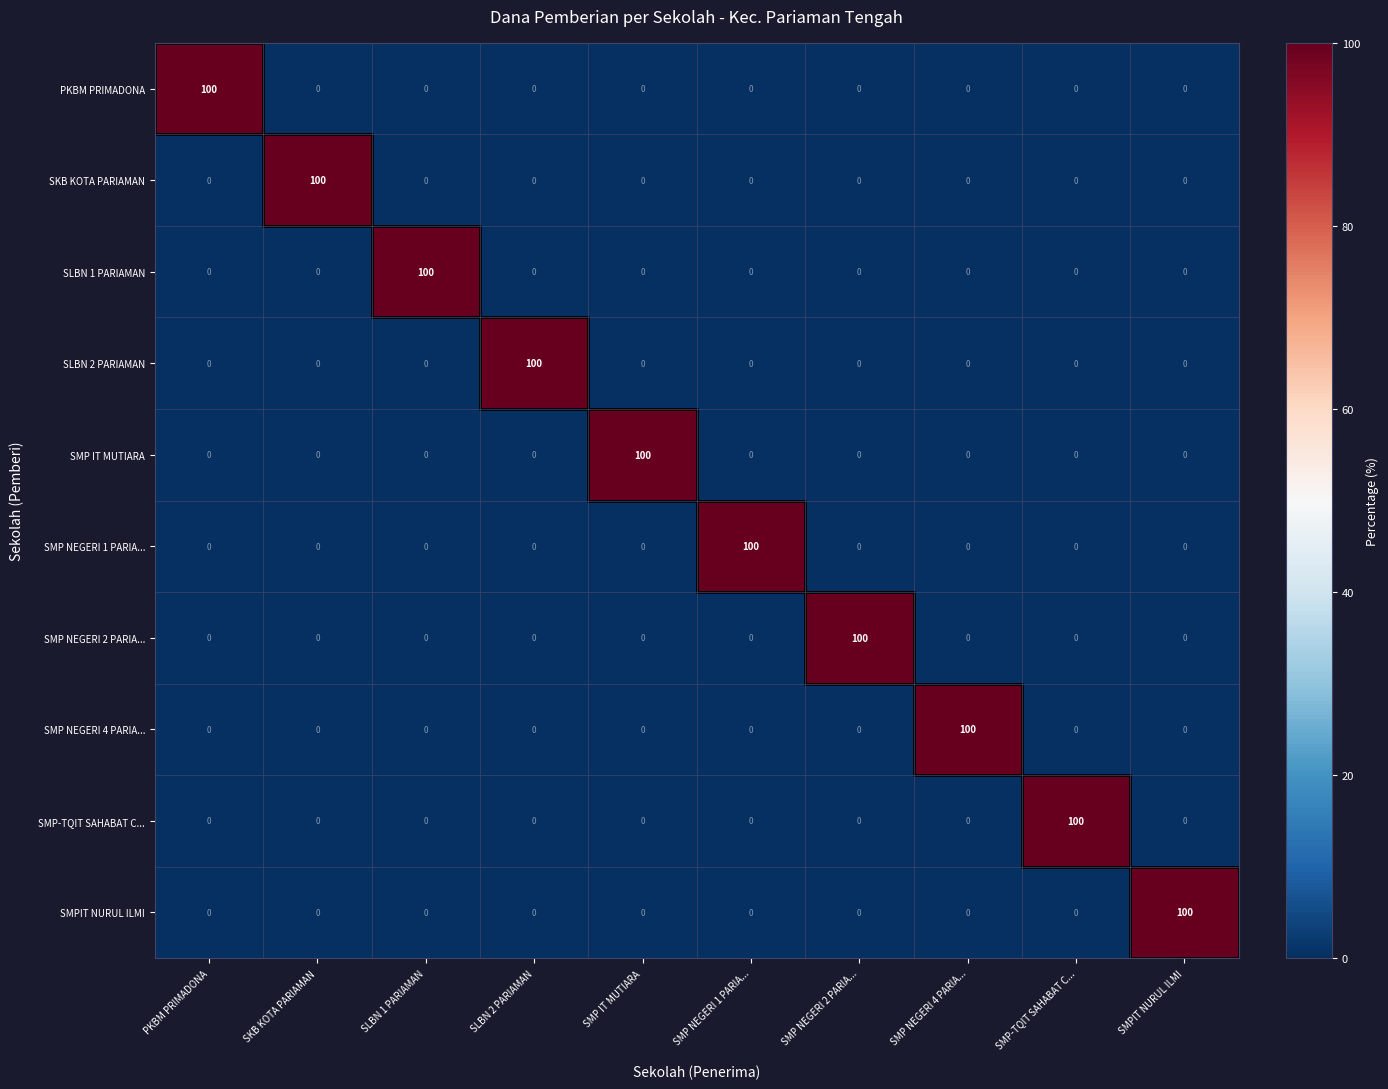

Count the number of data series in this chart.

10